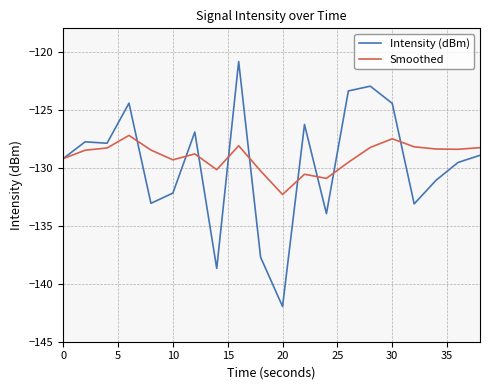

What is the minimum value for Smoothed?

-132.3